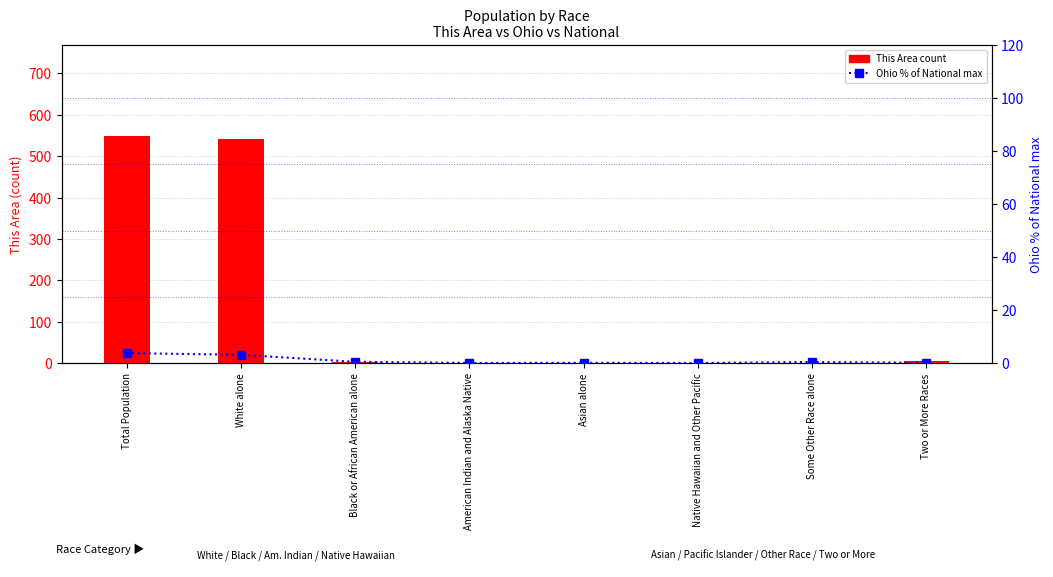

Where does the This Area count series first go above 2?

Total Population